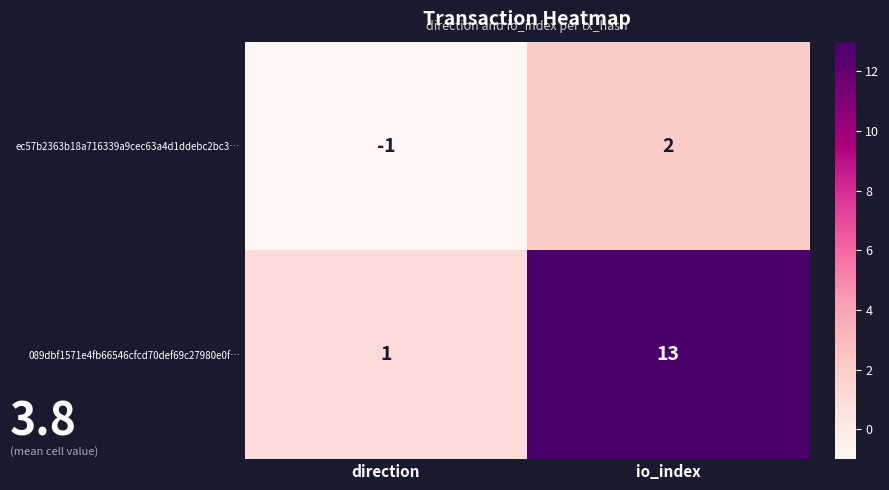

What is the greatest value displayed?

13